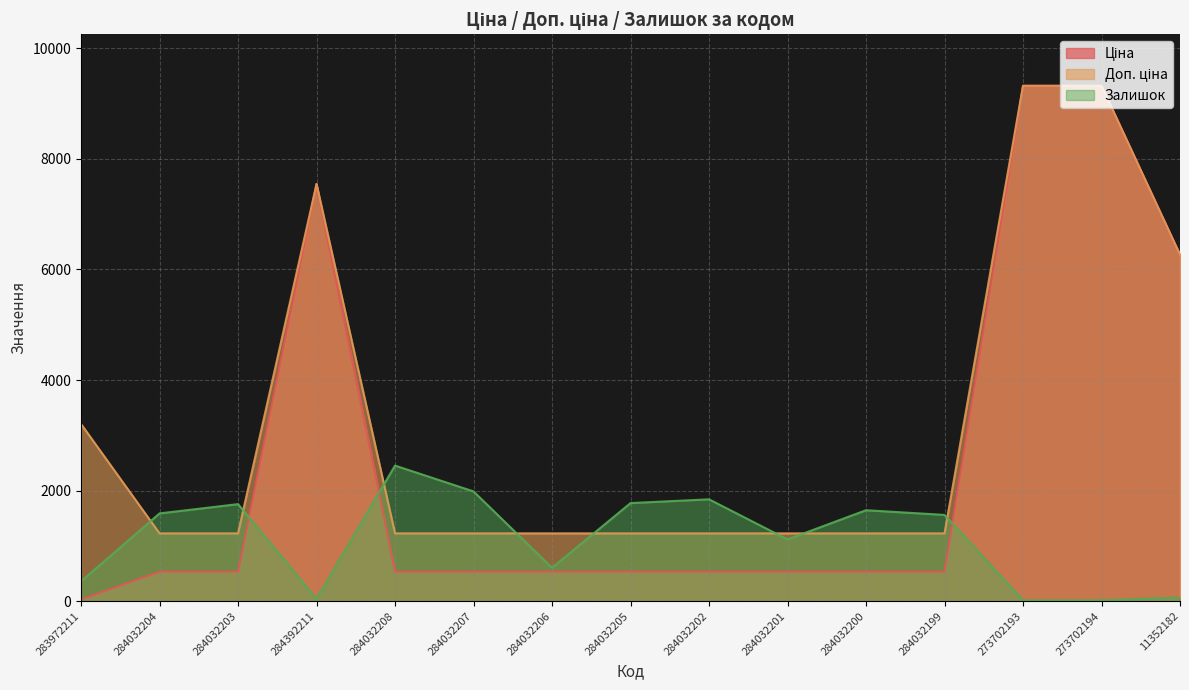

What is the minimum value shown in the chart?

17.0